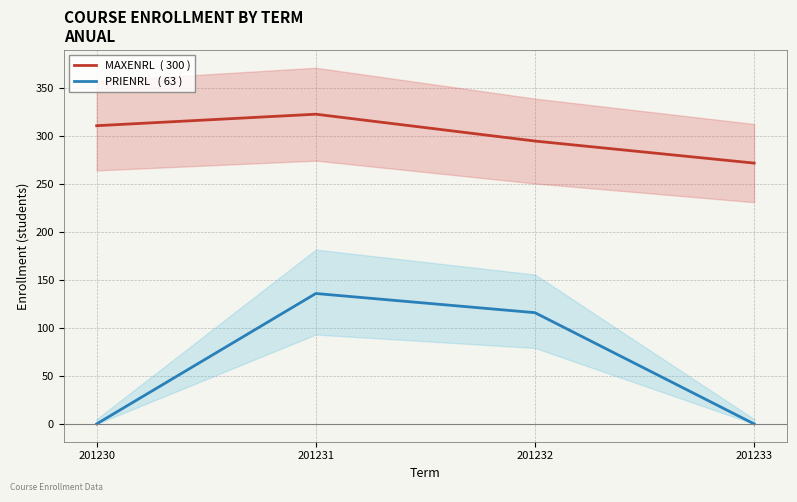

Reading right to left, extract all data points from this chart.

MAXENRL  ( 300 ): 272	295	323	311
PRIENRL   ( 63 ): 0	116	136	0